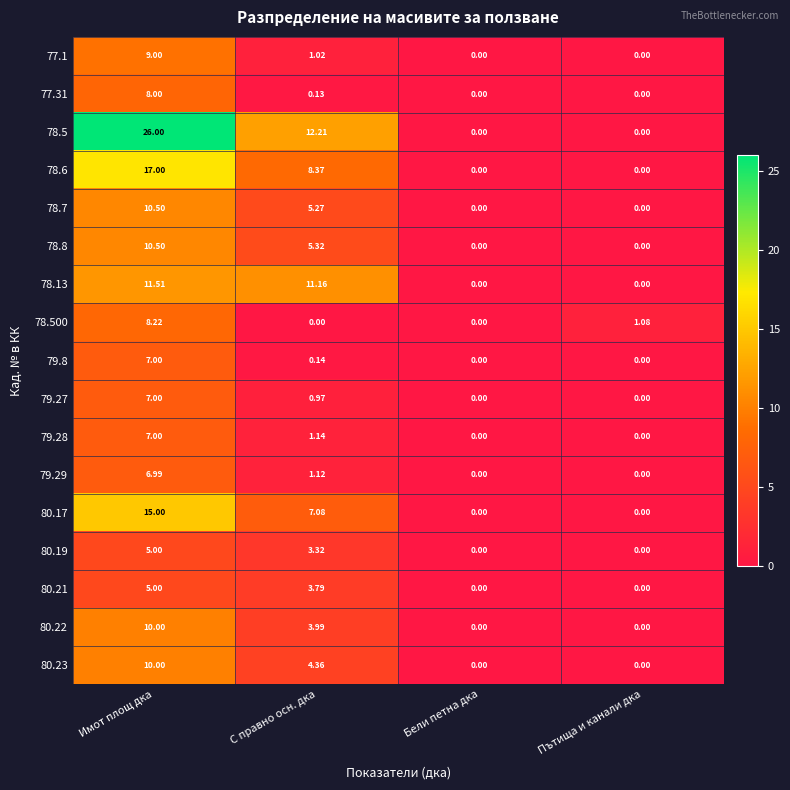

At which category is the sum across all series the highest?

Имот площ дка